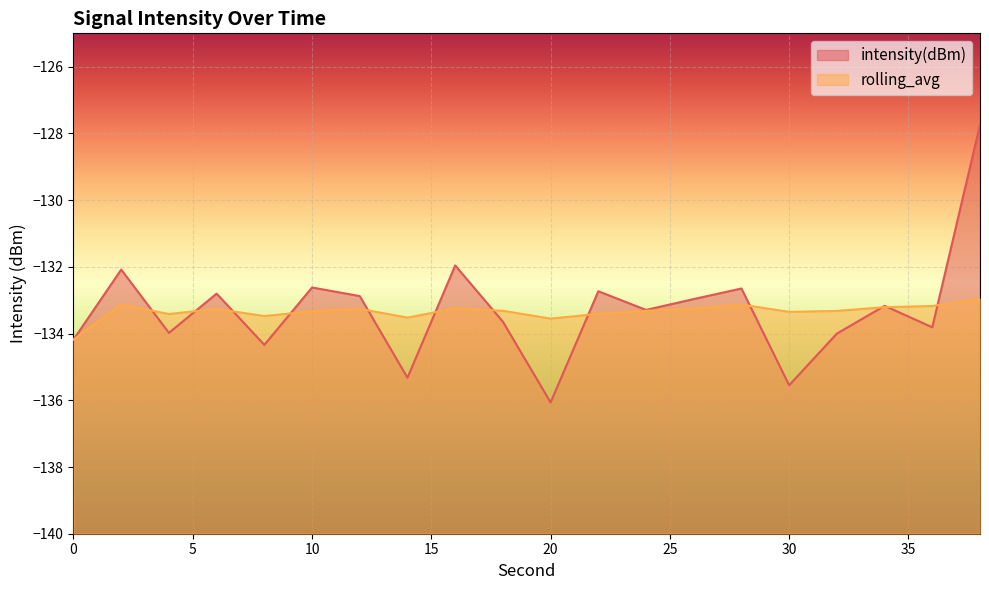

Which has a higher value, 12 or 2?

2